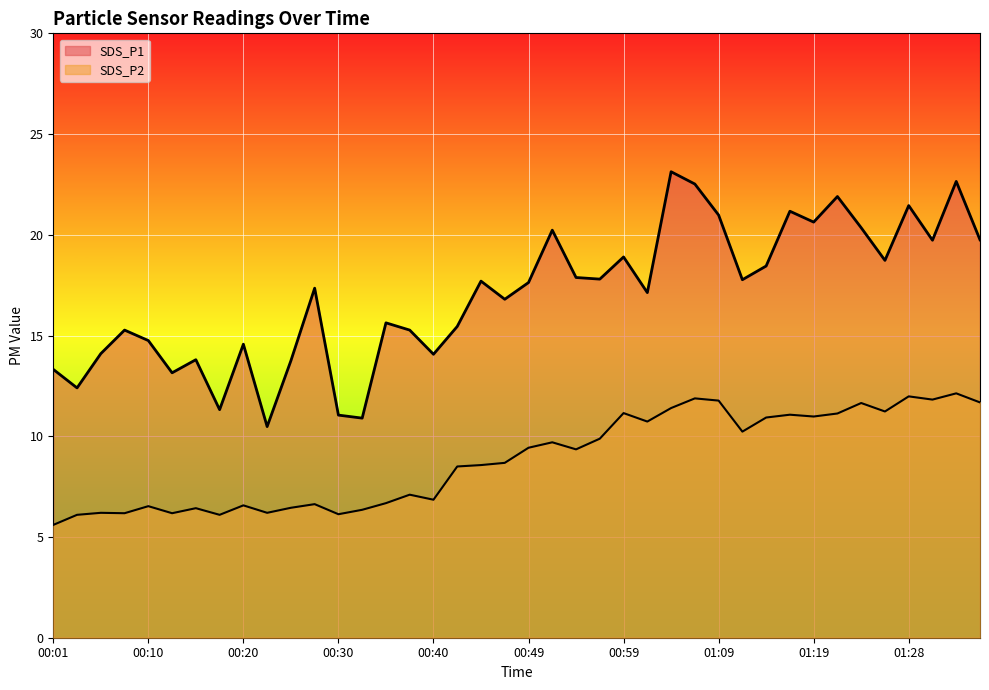

At which category is the sum across all series the highest?

01:33